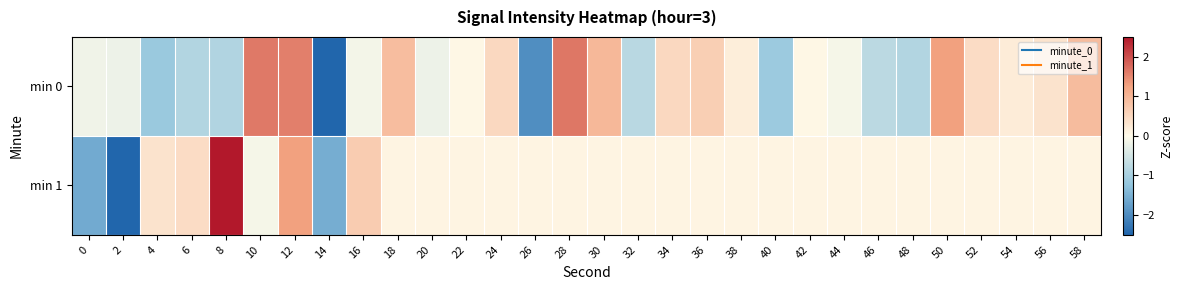

List the series in order of their overall mean, highest first.

min 1, min 0